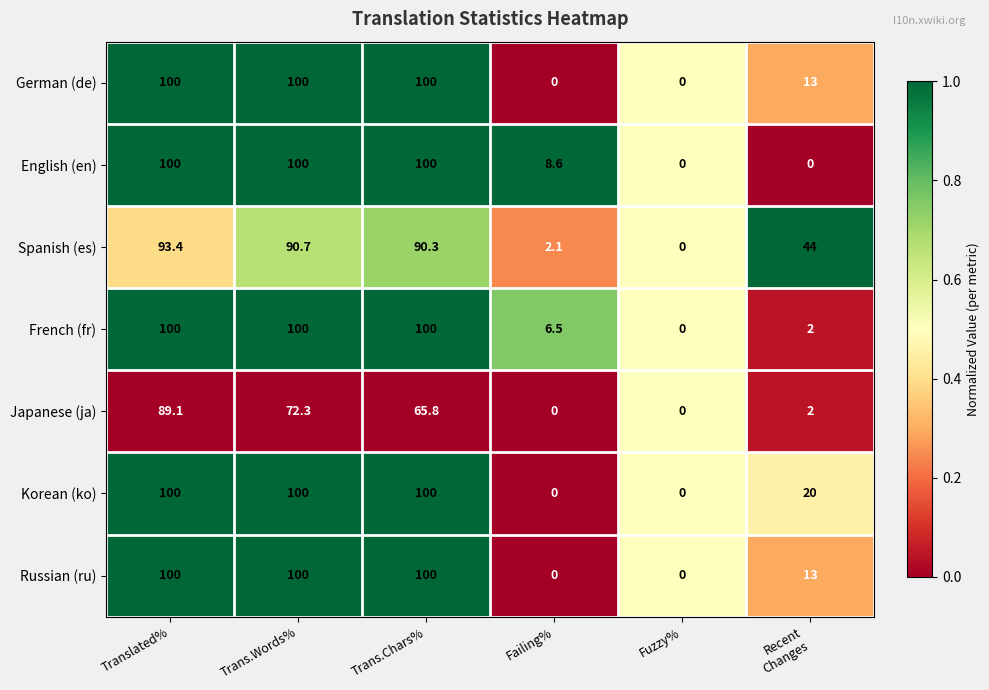

What is the average value of the French (fr) series?

51.4